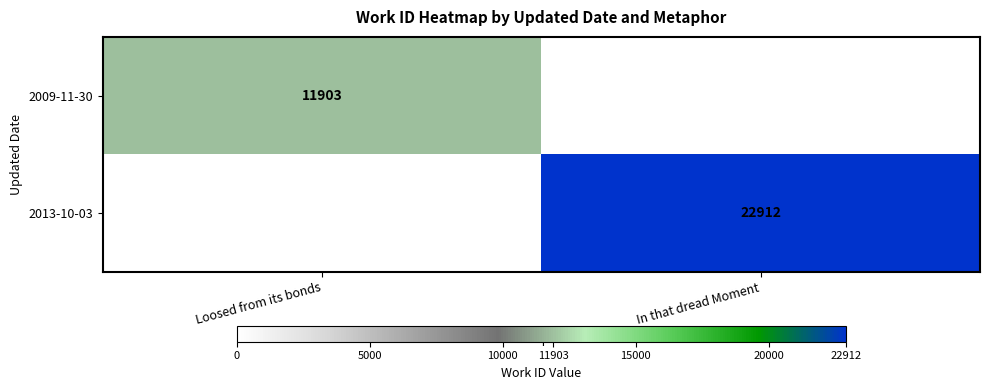

Count the number of categories in the chart.

2